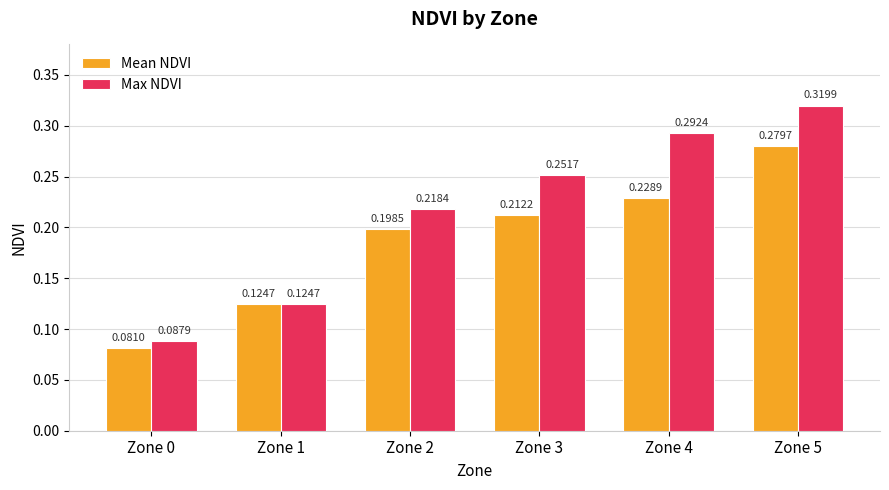

At Zone 3, list the series in order from smallest to largest.

Mean NDVI, Max NDVI